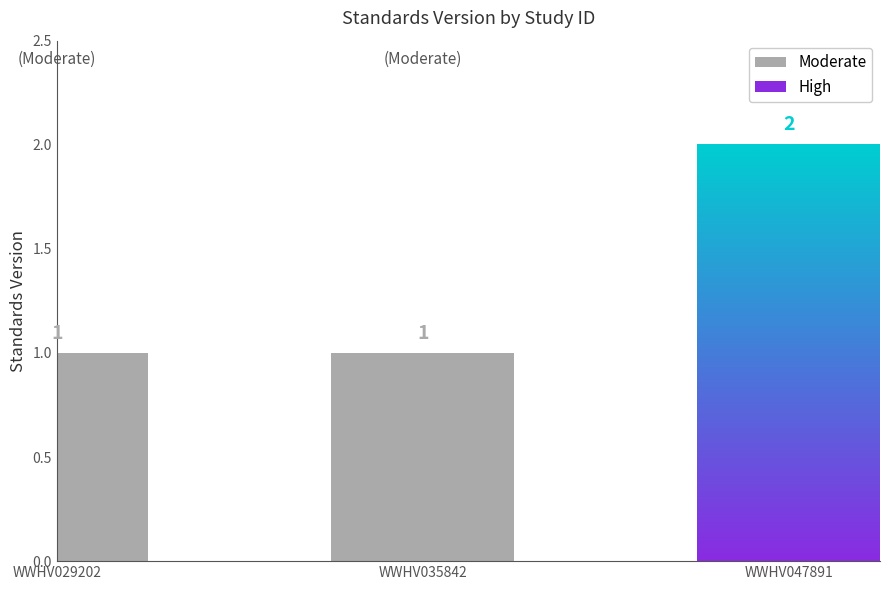

Reading left to right, what are all the values shown in this chart?

WWHV029202=1	WWHV035842=1	WWHV047891=2